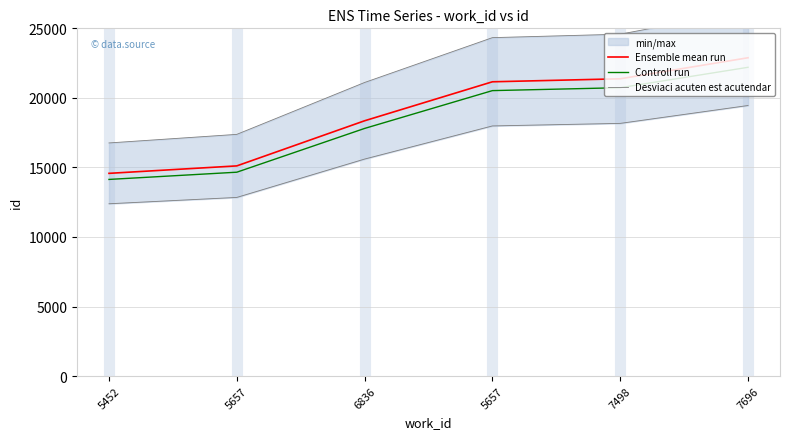

What is the label of the 1st point from the right?

7696